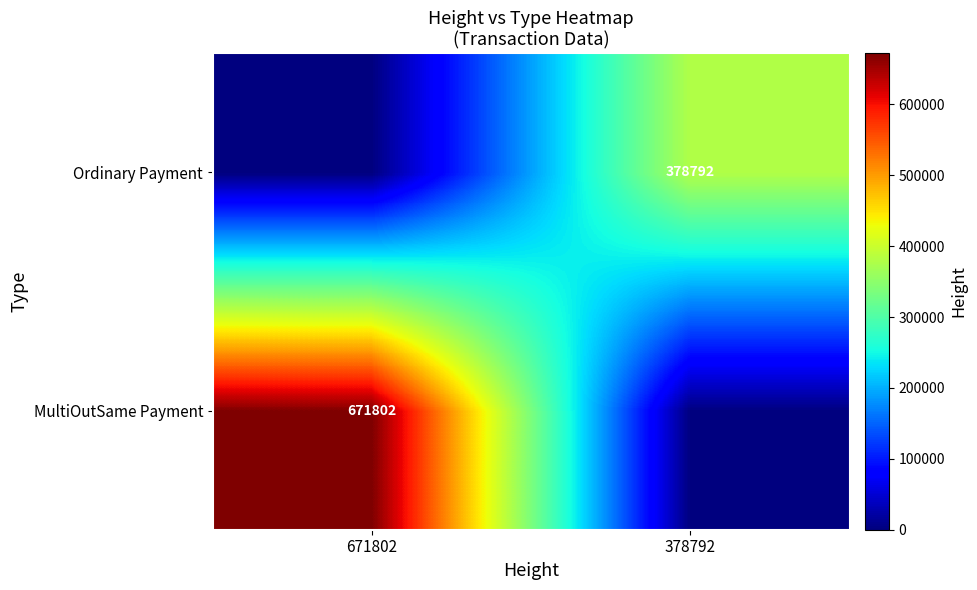

What is the difference between the highest and lowest values at 671802?

671802